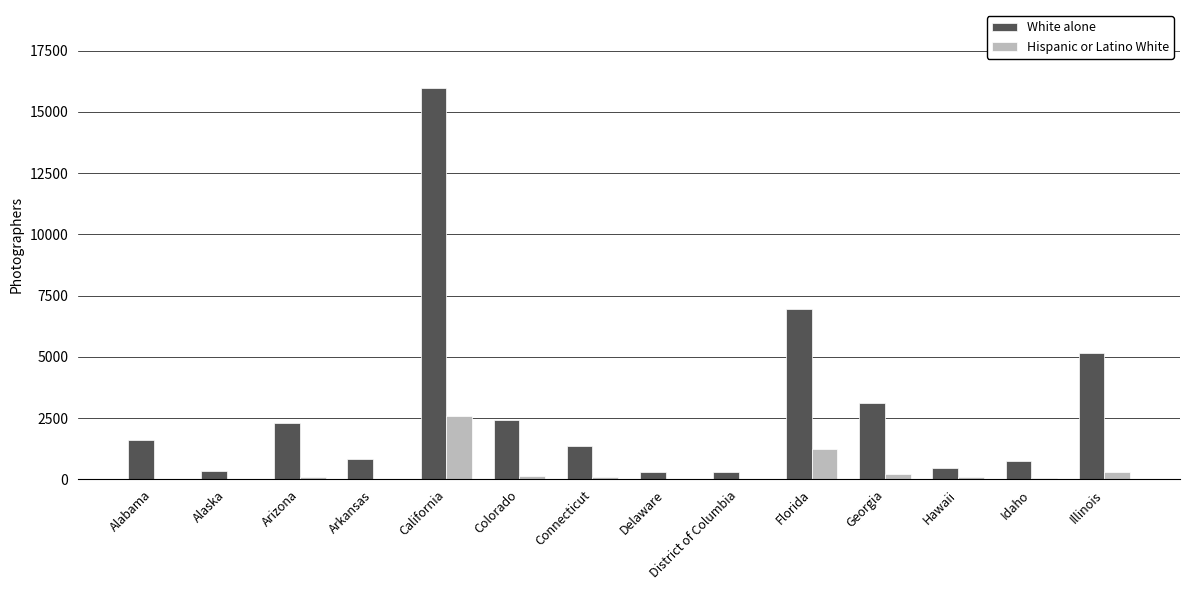

The White alone series shows 1590 at Alabama. True or false?

True